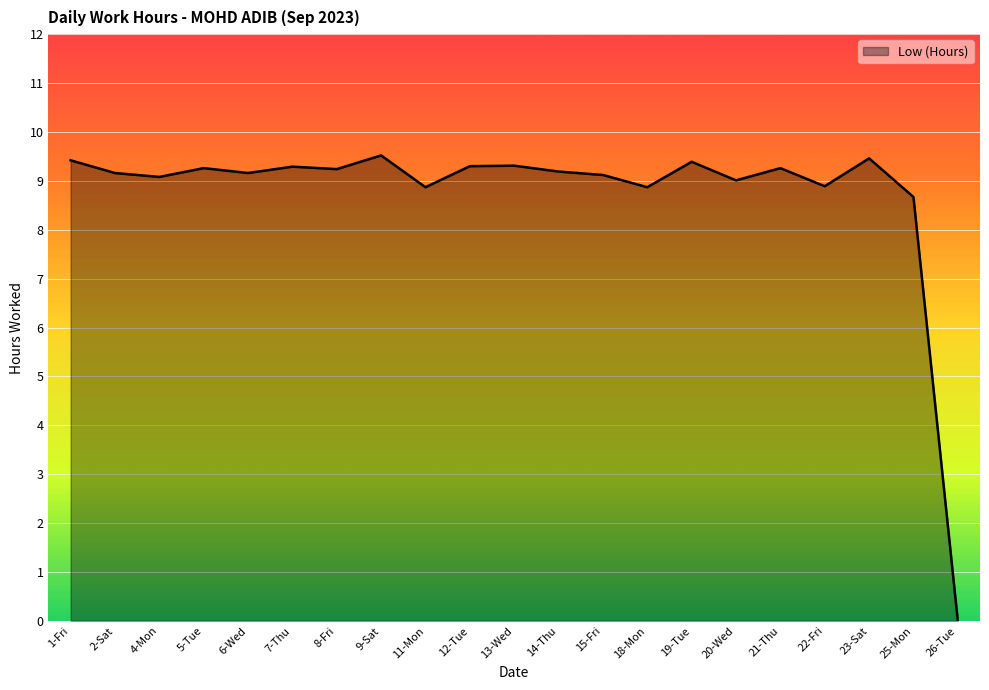

What is the sum of the values at 11-Mon and 8-Fri?

18.1